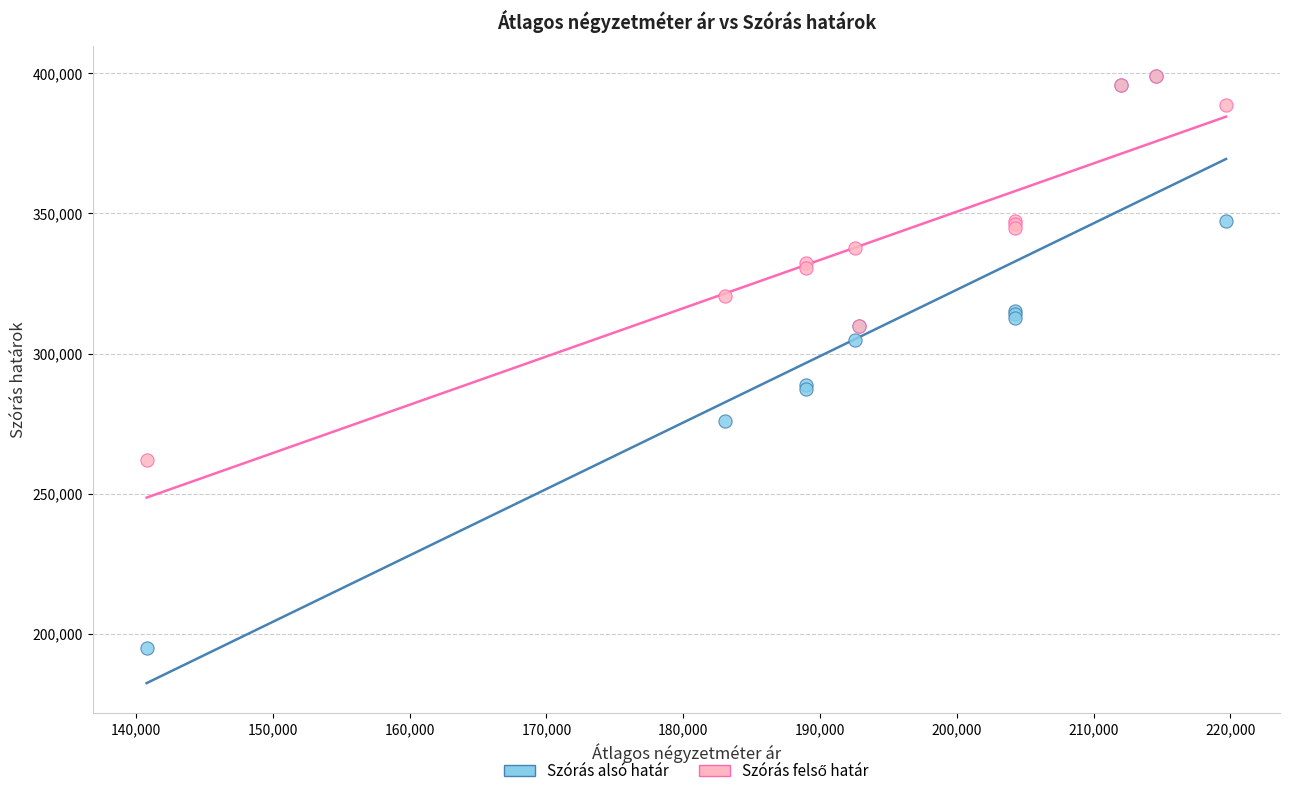

Which series contains the lowest Y value?

Szórás alsó határ